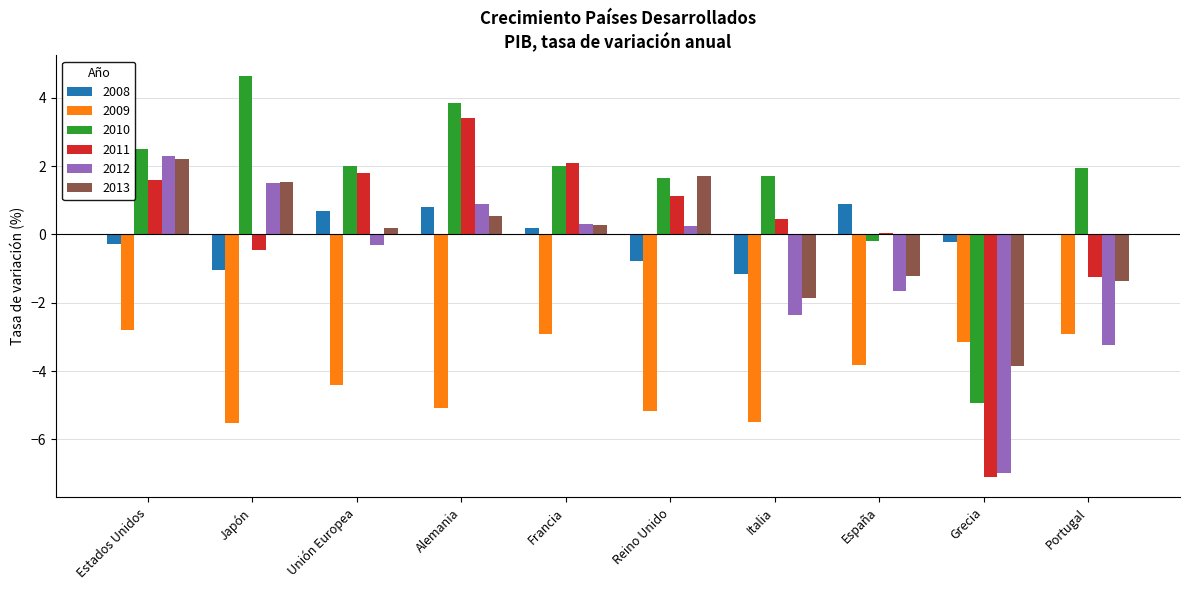

How many data points in 2011 are above 1?

5